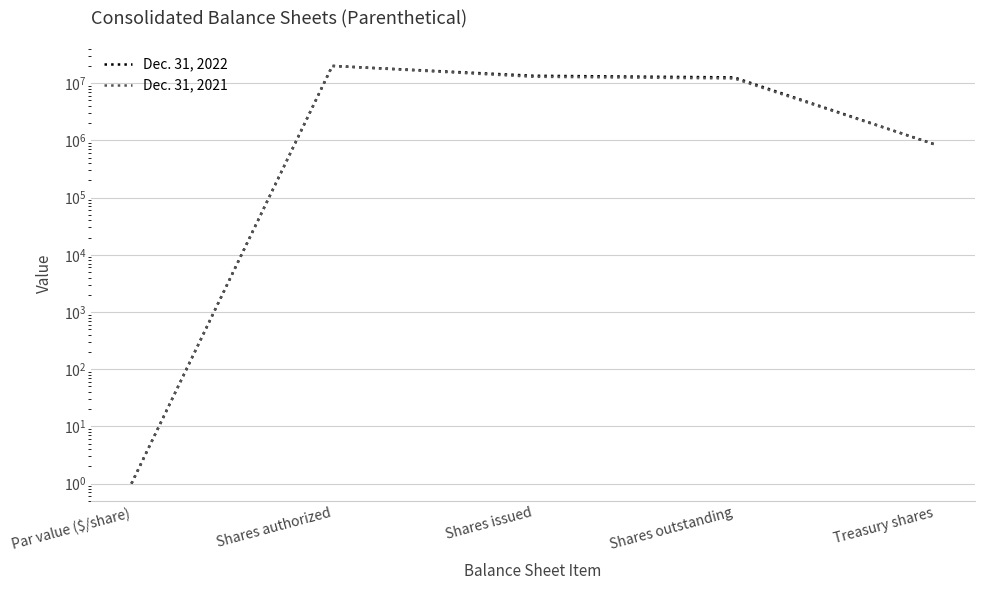

What is the lowest value of the Dec. 31, 2021 series?

1